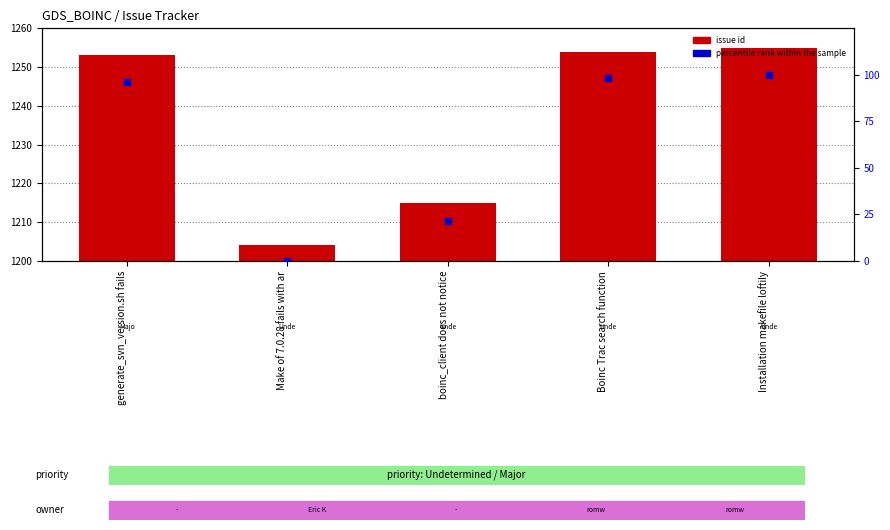

Is the value of percentile rank within the sample at Installation makefile loftily greater than the value of issue id at Boinc Trac search function?

No